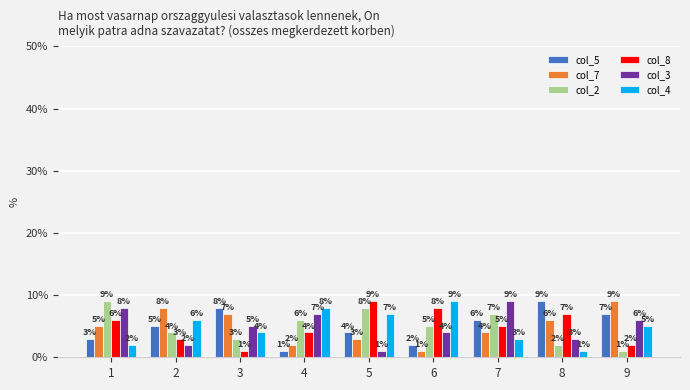

At 3, list the series in order from largest to smallest.

col_5, col_7, col_3, col_4, col_2, col_8